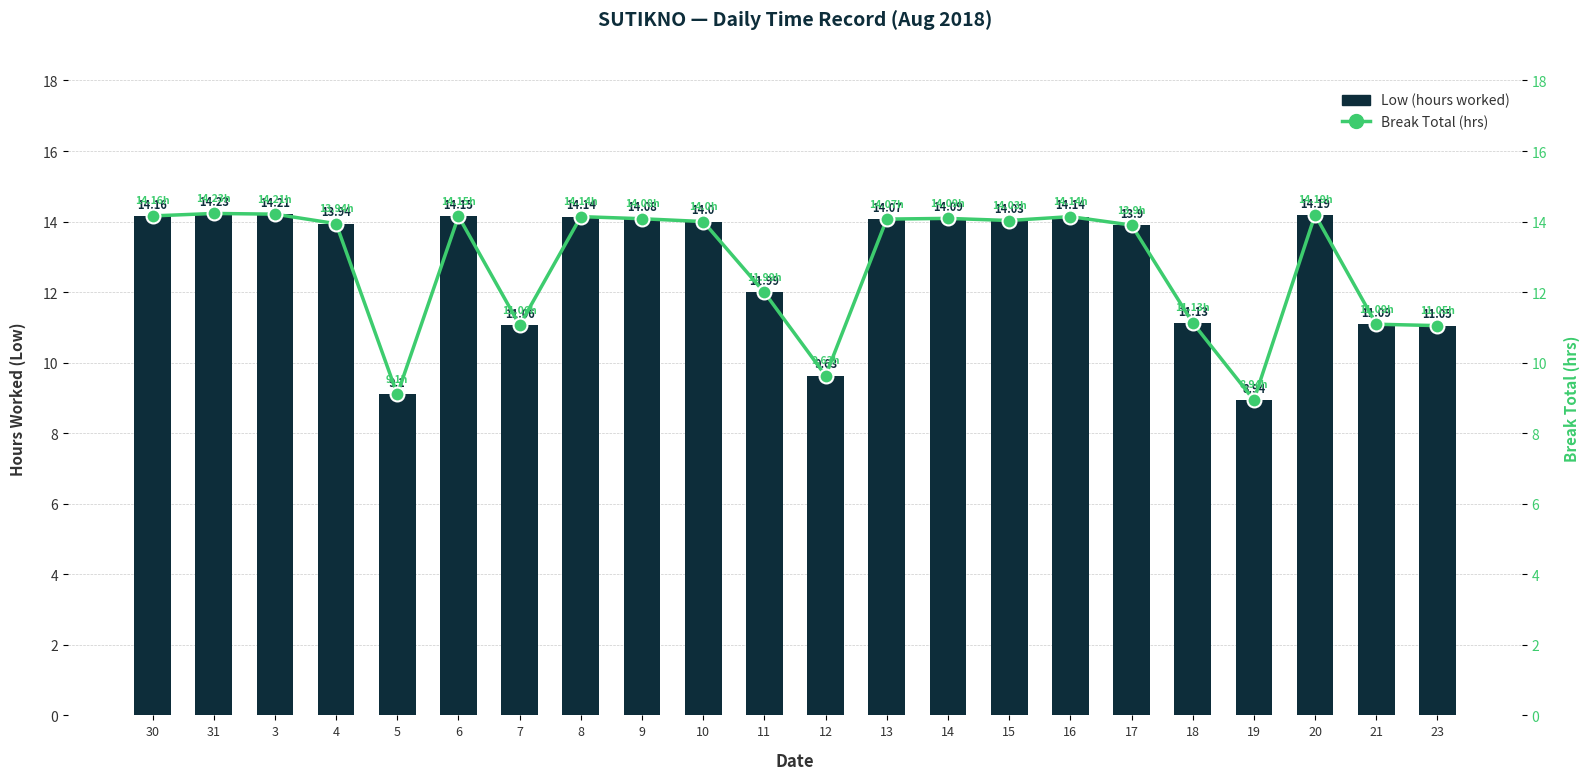

At how many categories does at least one series exceed 13?

14